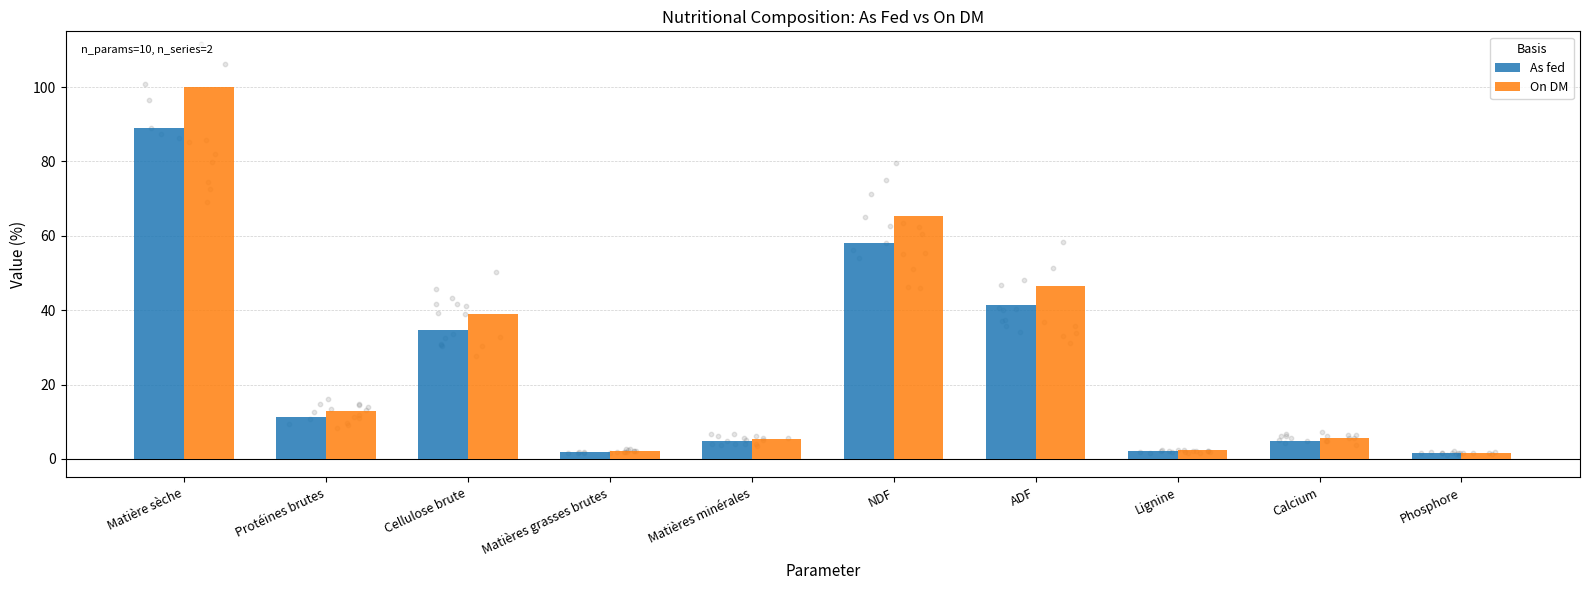

Which series has the widest spread of Y values?

On DM